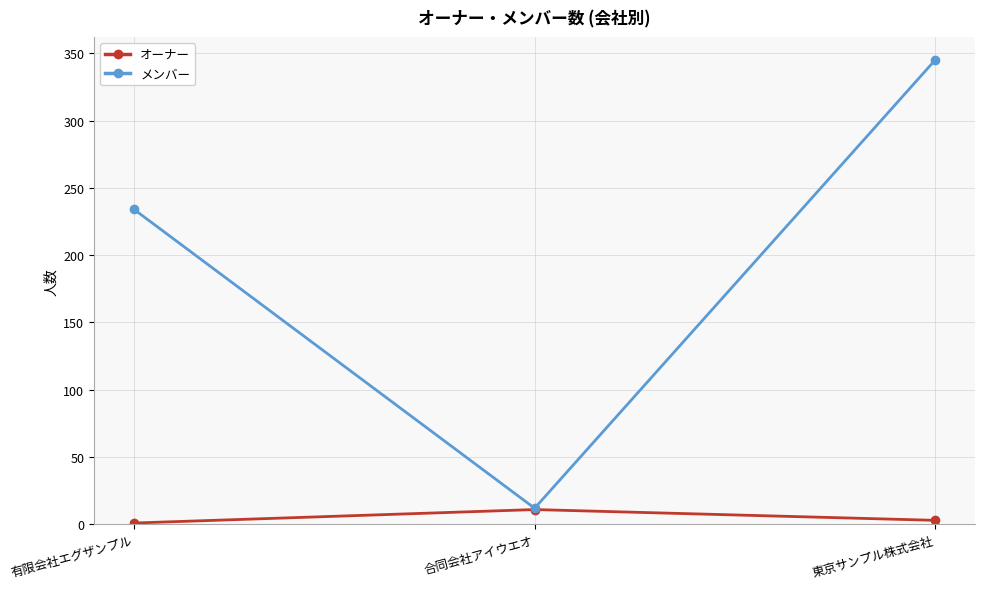

Between 有限会社エグザンプル and 東京サンプル株式会社, which series saw the biggest shift?

メンバー